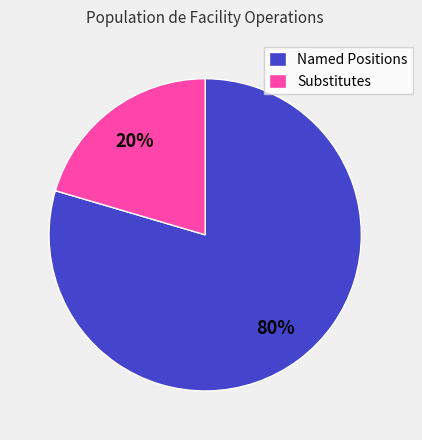

How many segments does this pie chart have?

2